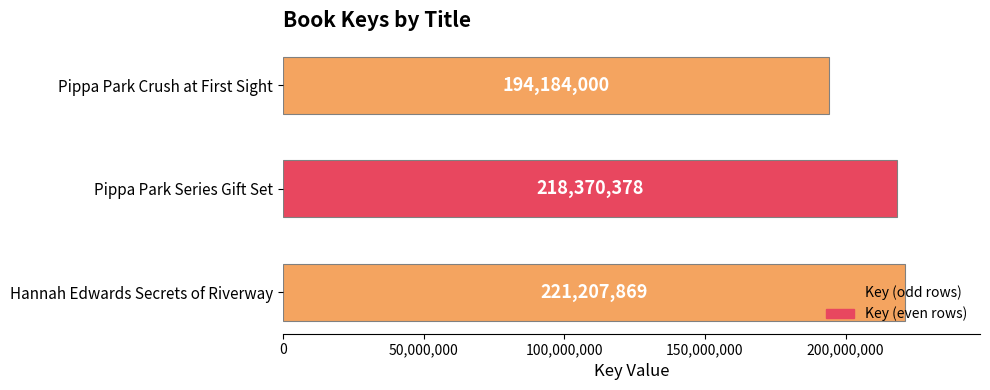

List the labels in order of value, largest first.

Hannah Edwards Secrets of Riverway, Pippa Park Series Gift Set, Pippa Park Crush at First Sight